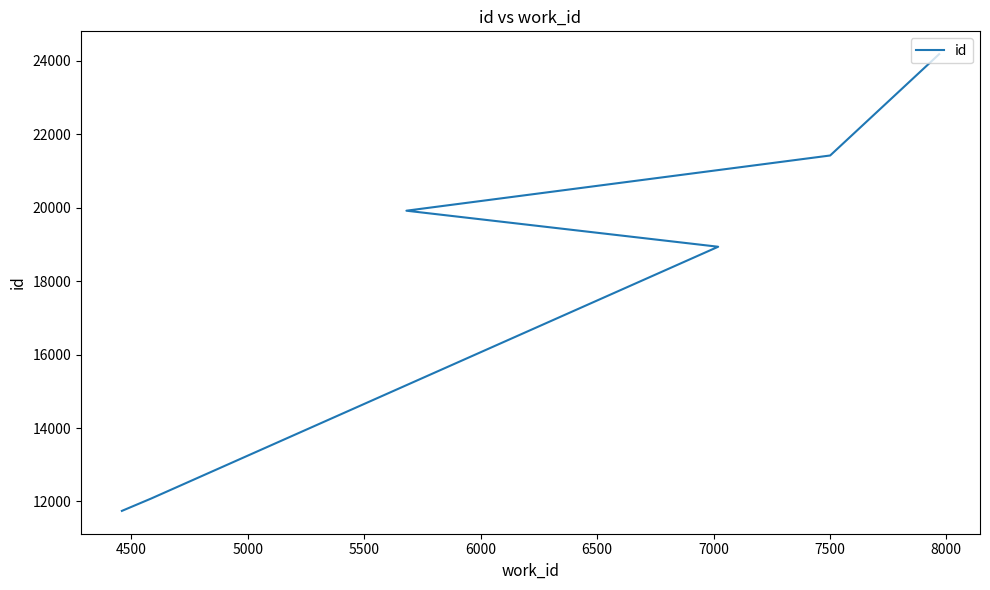

Which has a higher value, 5500 or 6000?

6000